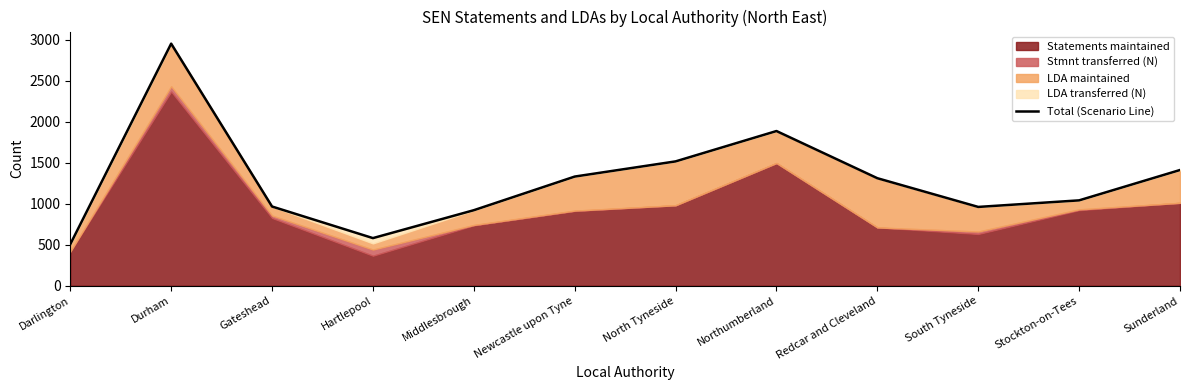

What position from the right is Sunderland?

1